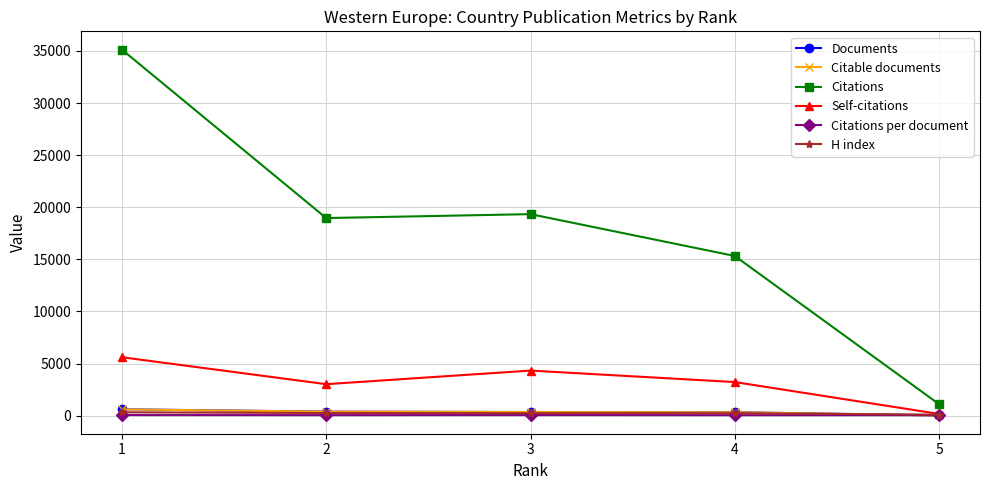

In Self-citations, how many points are higher than both neighbors (excluding endpoints)?

1